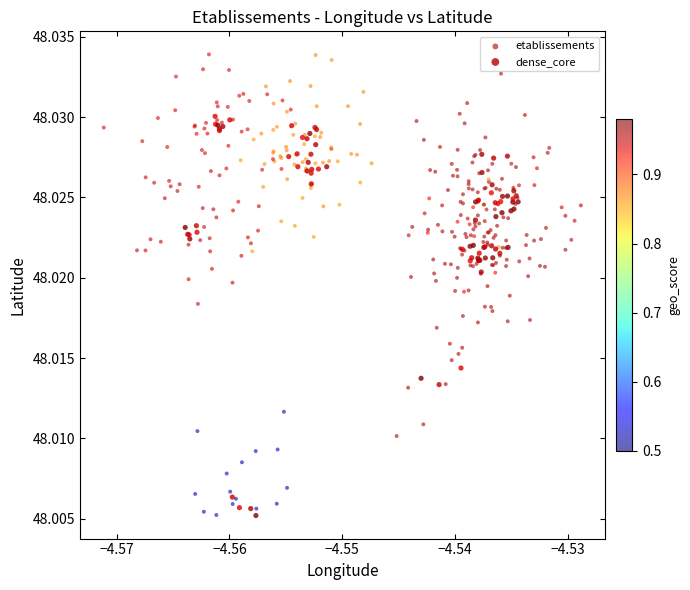

Which series contains the highest Y value?

etablissements